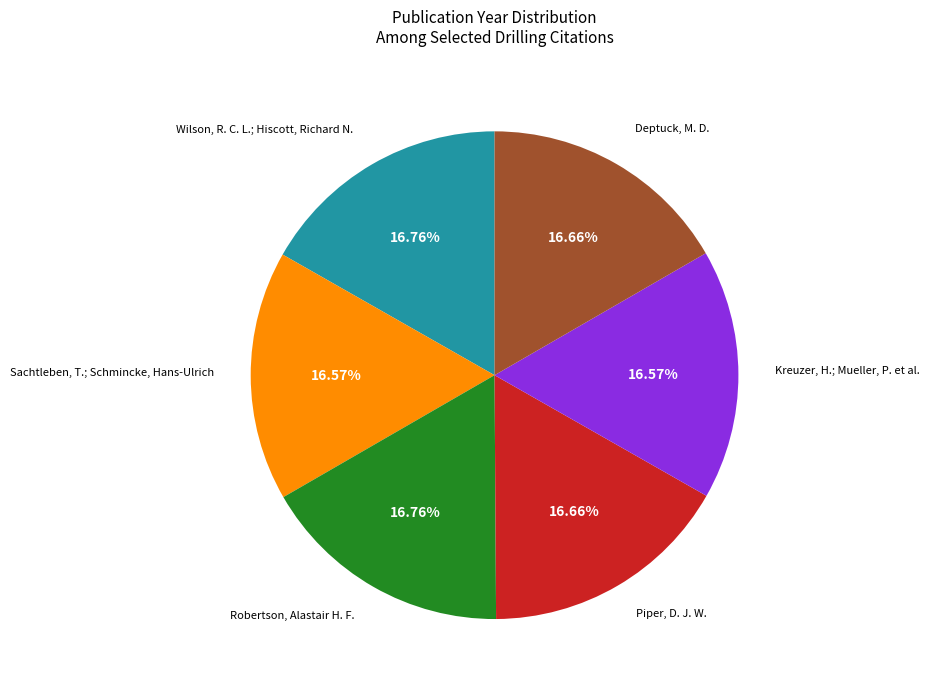

Is there any slice that represents more than half of the pie?

No